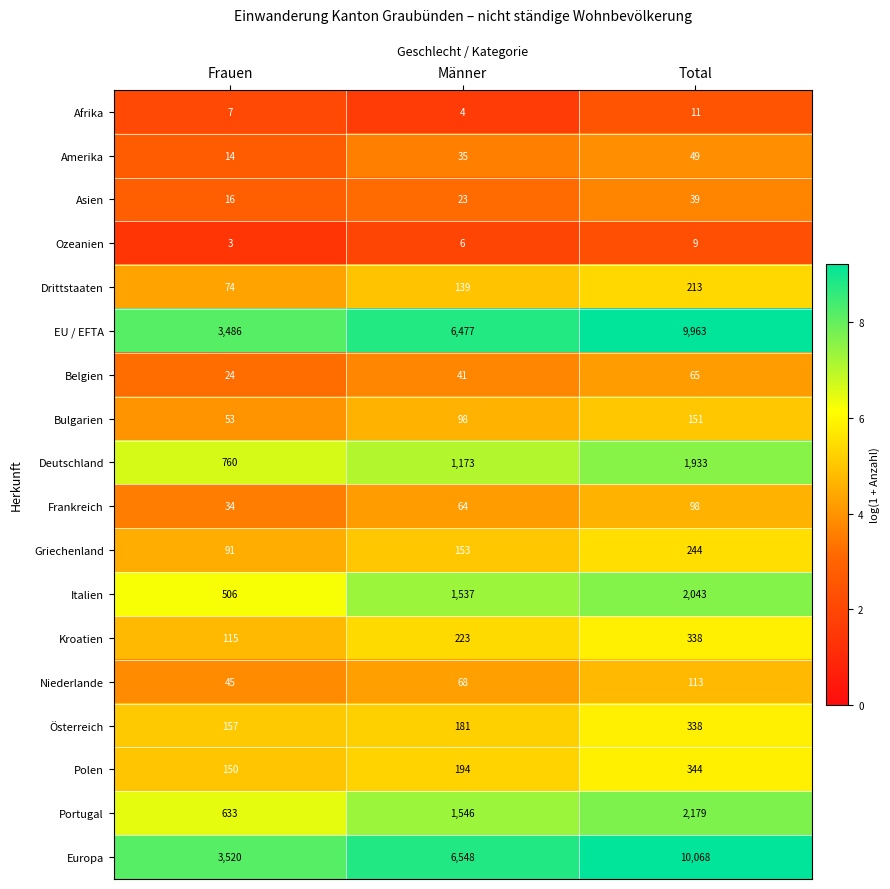

The value of Belgien at Frauen is 24. True or false?

True